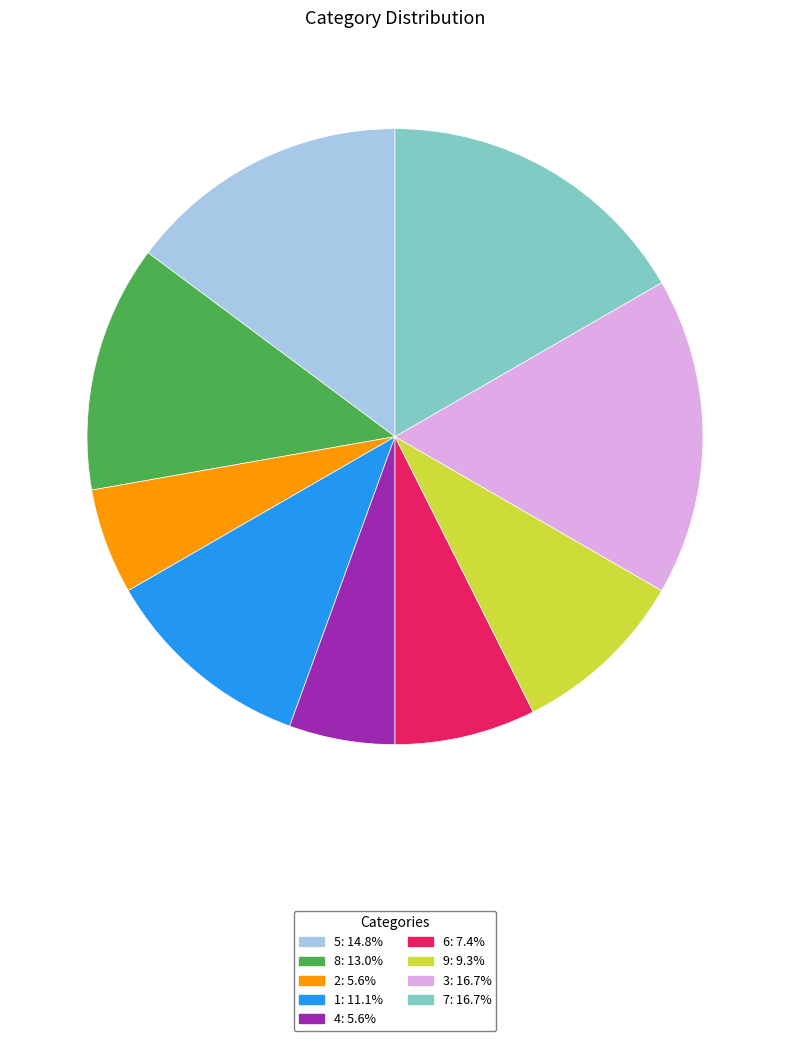

Does any single category account for the majority?

No